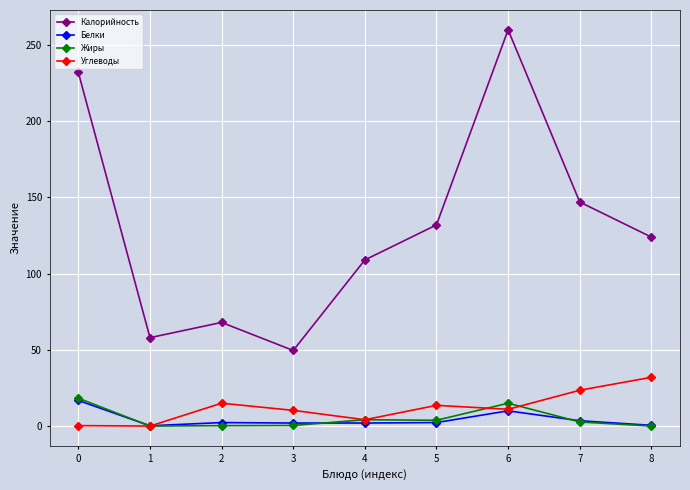

What is the greatest value displayed?

260.0